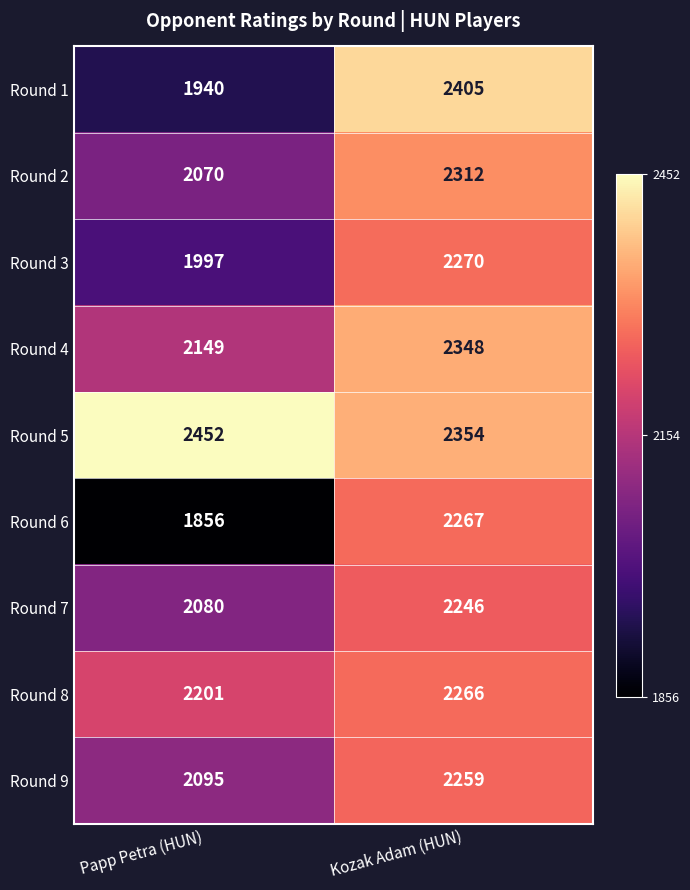

Reading left to right, what are all the values shown in this chart?

Round 1: Papp Petra (HUN)=1940	Kozak Adam (HUN)=2405
Round 2: Papp Petra (HUN)=2070	Kozak Adam (HUN)=2312
Round 3: Papp Petra (HUN)=1997	Kozak Adam (HUN)=2270
Round 4: Papp Petra (HUN)=2149	Kozak Adam (HUN)=2348
Round 5: Papp Petra (HUN)=2452	Kozak Adam (HUN)=2354
Round 6: Papp Petra (HUN)=1856	Kozak Adam (HUN)=2267
Round 7: Papp Petra (HUN)=2080	Kozak Adam (HUN)=2246
Round 8: Papp Petra (HUN)=2201	Kozak Adam (HUN)=2266
Round 9: Papp Petra (HUN)=2095	Kozak Adam (HUN)=2259